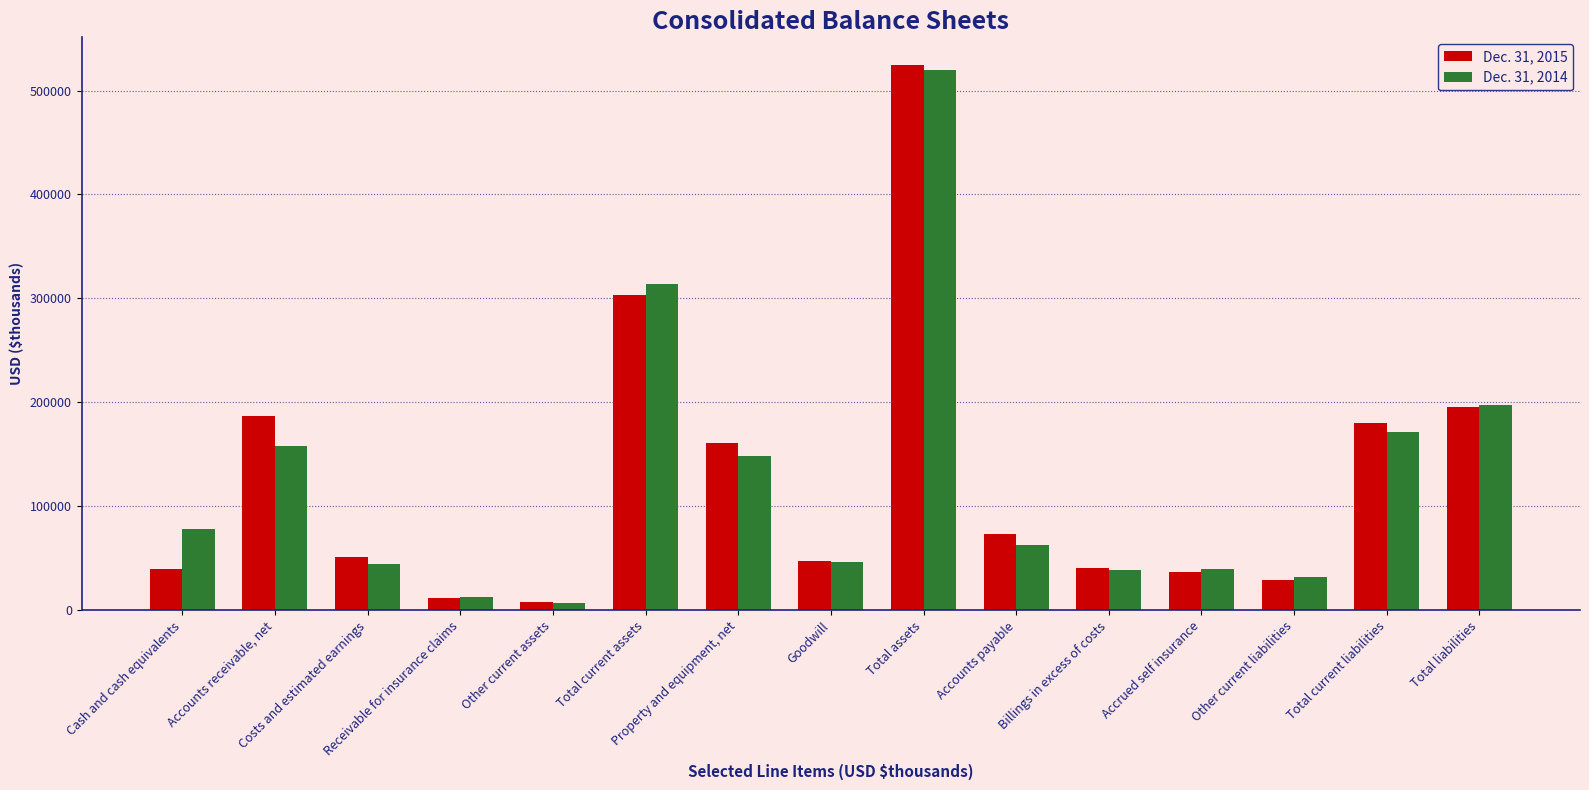

Are the bars horizontal?

No